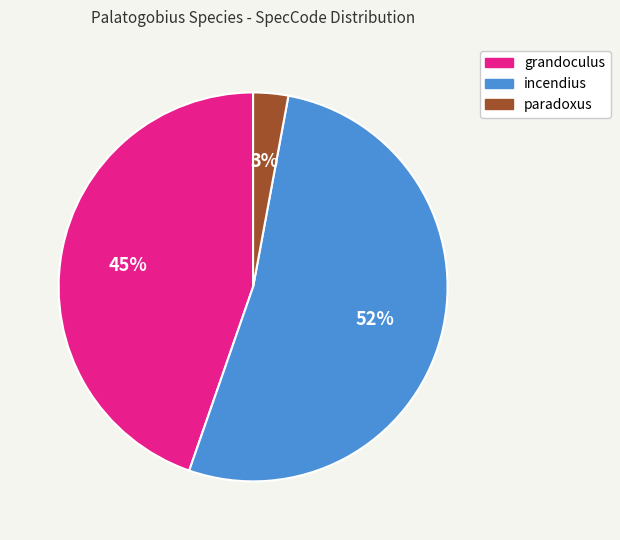

What is the ratio of the value at grandoculus to the value at incendius?

0.9